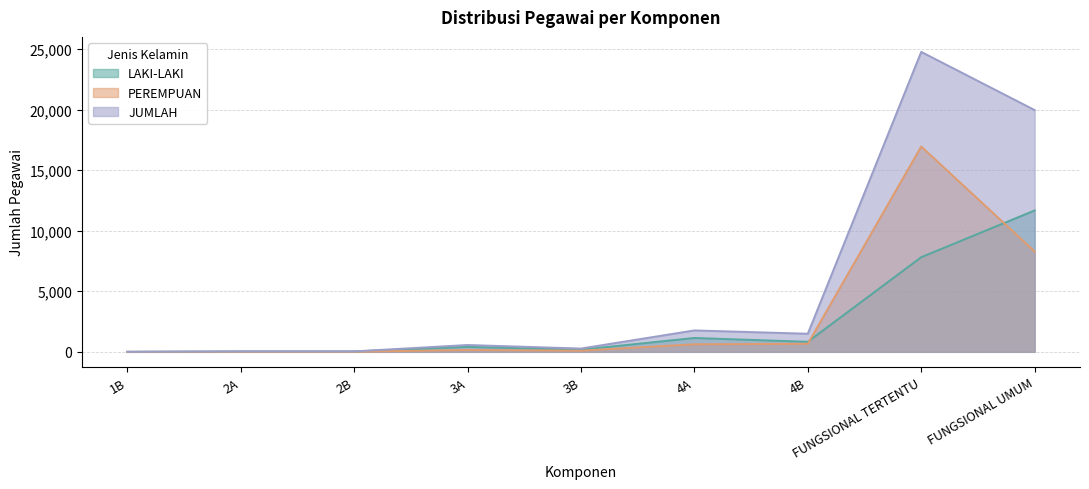

List the labels in order of LAKI-LAKI value, smallest first.

1B, 2A, 2B, 3B, 3A, 4B, 4A, FUNGSIONAL TERTENTU, FUNGSIONAL UMUM